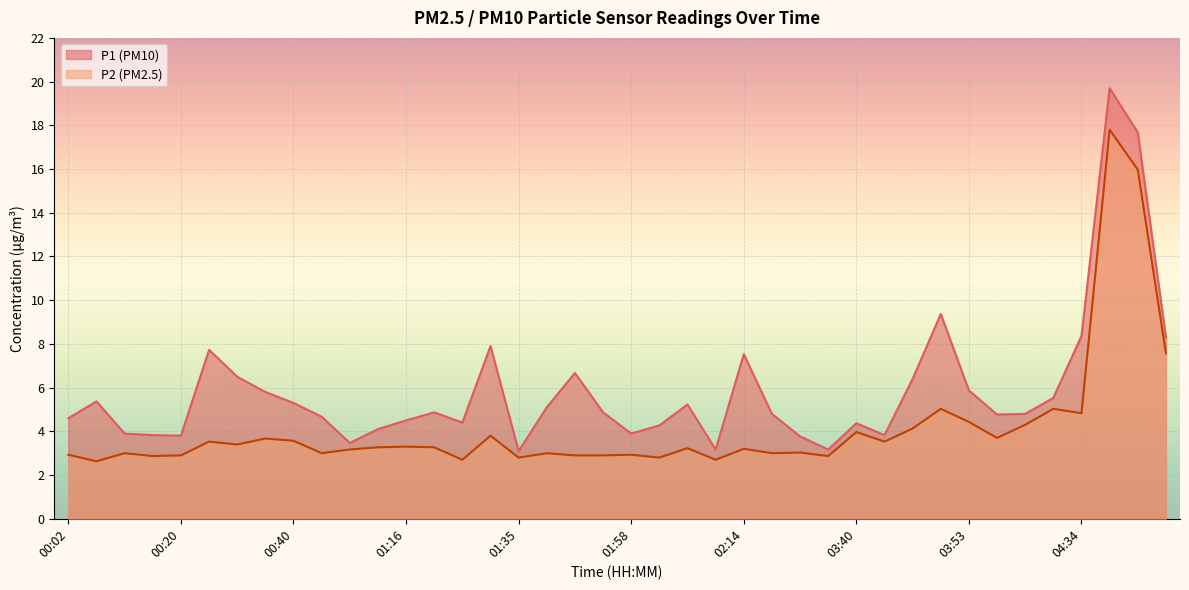

How many data points in P1 are less than 4?

10